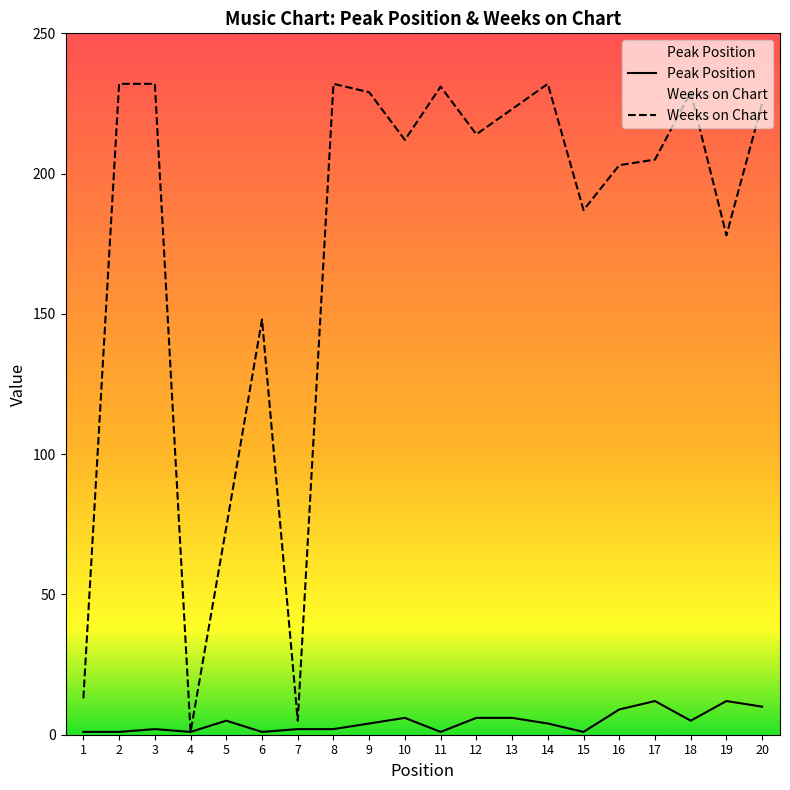

Reading left to right, list all the values displayed in this chart.

Peak Position: 1	1	2	1	5	1	2	2	4	6	1	6	6	4	1	9	12	5	12	10
Weeks on Chart: 13	232	232	1	74	148	5	232	229	212	231	214	223	232	187	203	205	229	178	225